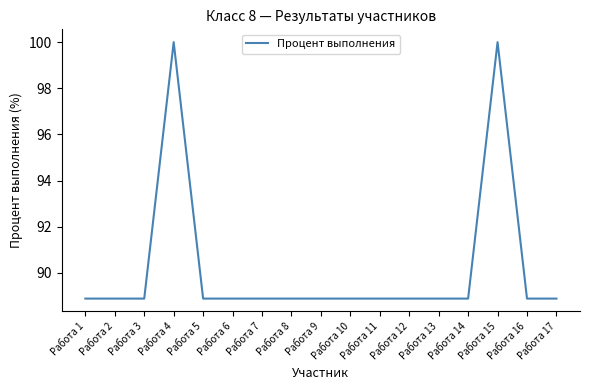

What is the sum of the values at Работа 15 and Работа 8?

188.9